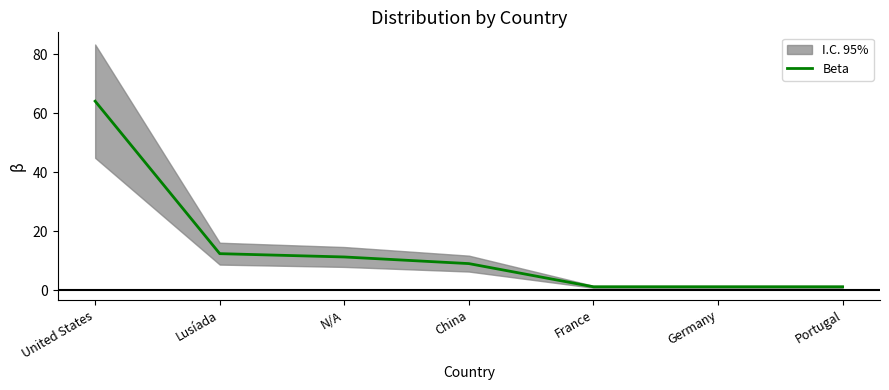

Count the number of values greater than 8.

4